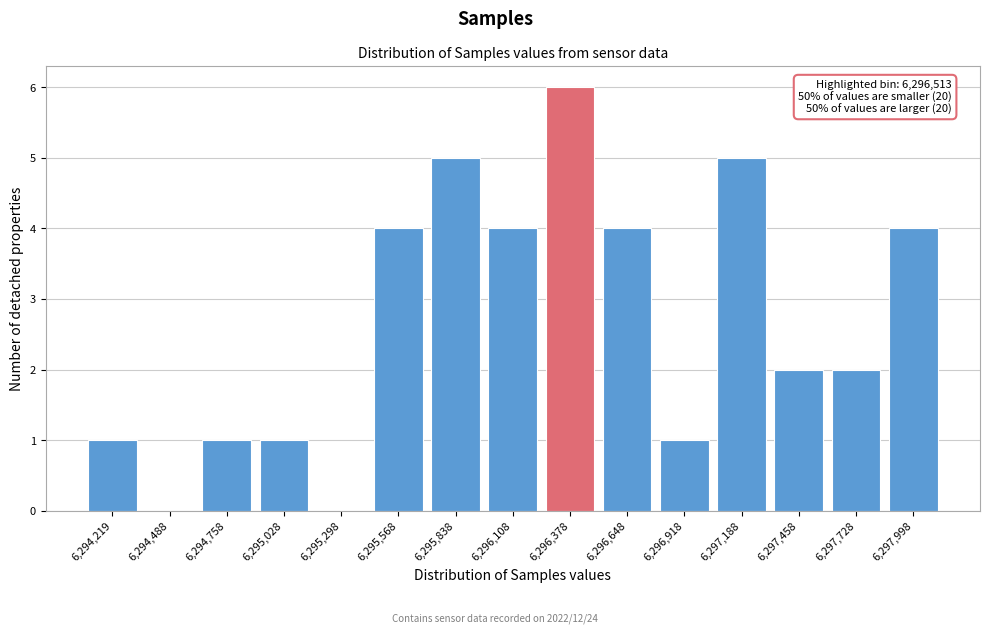

Reading left to right, what are all the values shown in this chart?

6,294,219=1	6,294,488=0	6,294,758=1	6,295,028=1	6,295,298=0	6,295,568=4	6,295,838=5	6,296,108=4	6,296,378=6	6,296,648=4	6,296,918=1	6,297,188=5	6,297,458=2	6,297,728=2	6,297,998=4